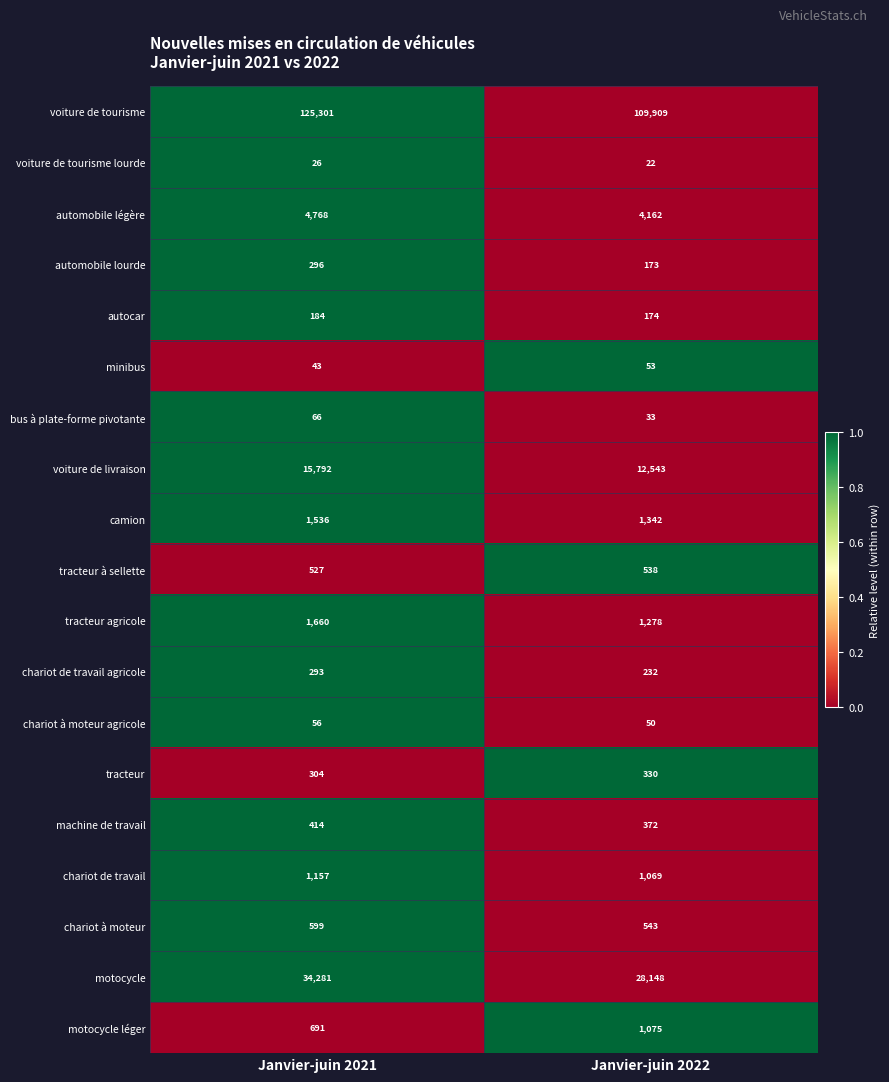

Which label corresponds to the largest value in the chart?

Janvier-juin 2021